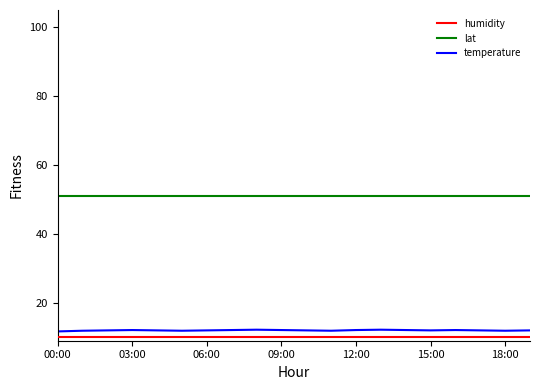

Which series has the largest range (max minus min)?

temperature